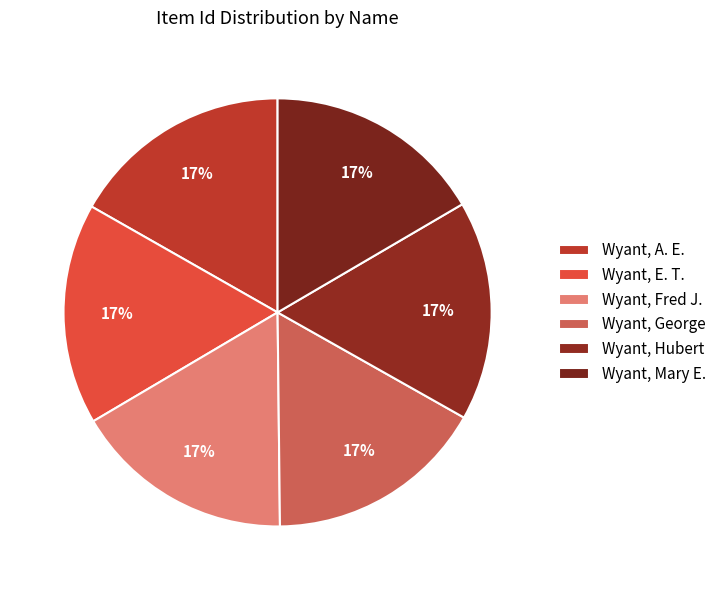

Rank the categories by value from highest to lowest.

Wyant, A. E., Wyant, E. T., Wyant, Fred J., Wyant, George, Wyant, Hubert, Wyant, Mary E.